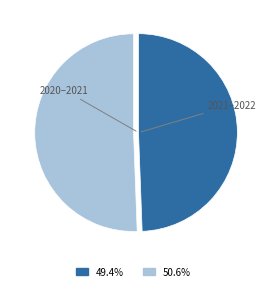

Is there a majority slice in this chart?

Yes